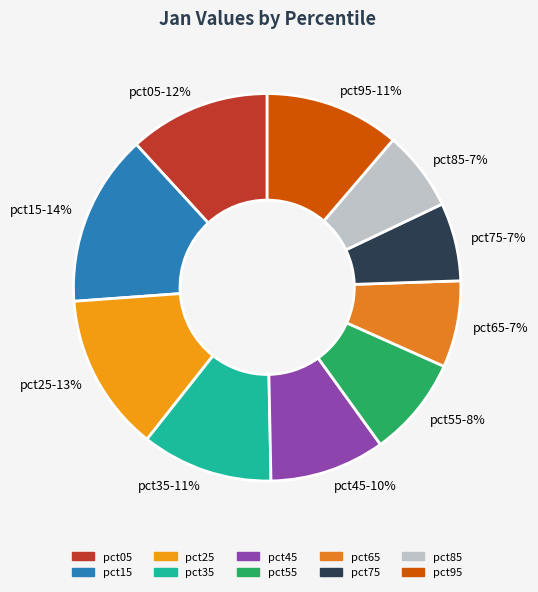

Is it true that pct65 is 19% of the pie?

False